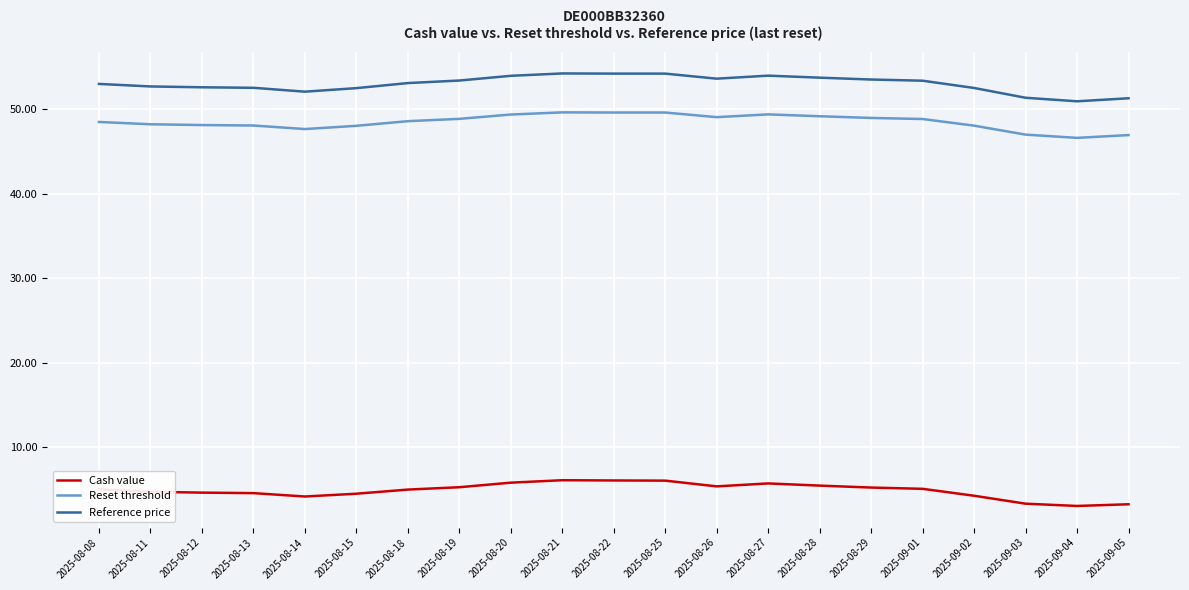

What is the sum of all Reset threshold values?

1018.7